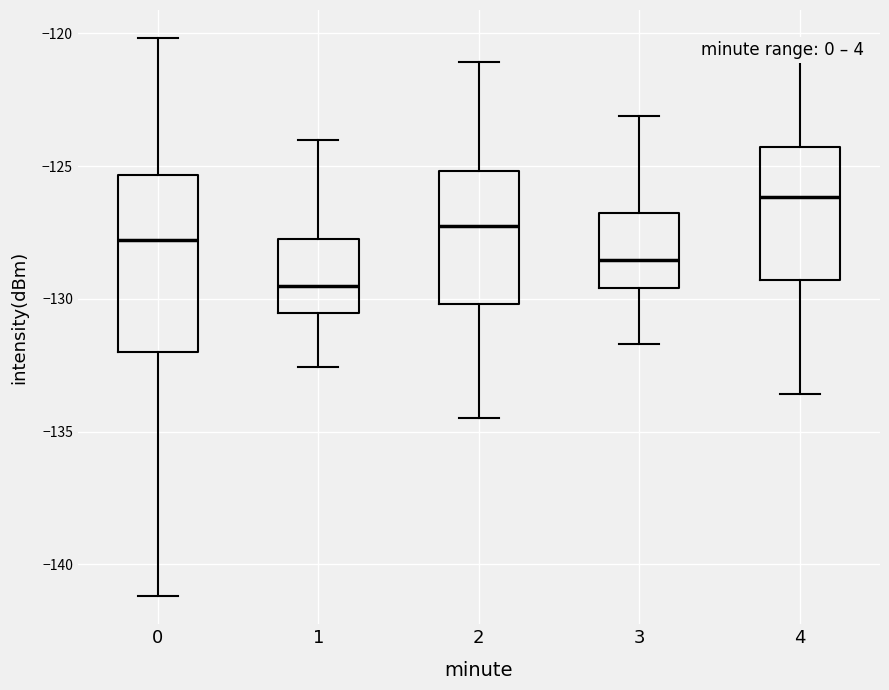

Comparing the boxes themselves (not the whiskers), which one is the tallest?

0